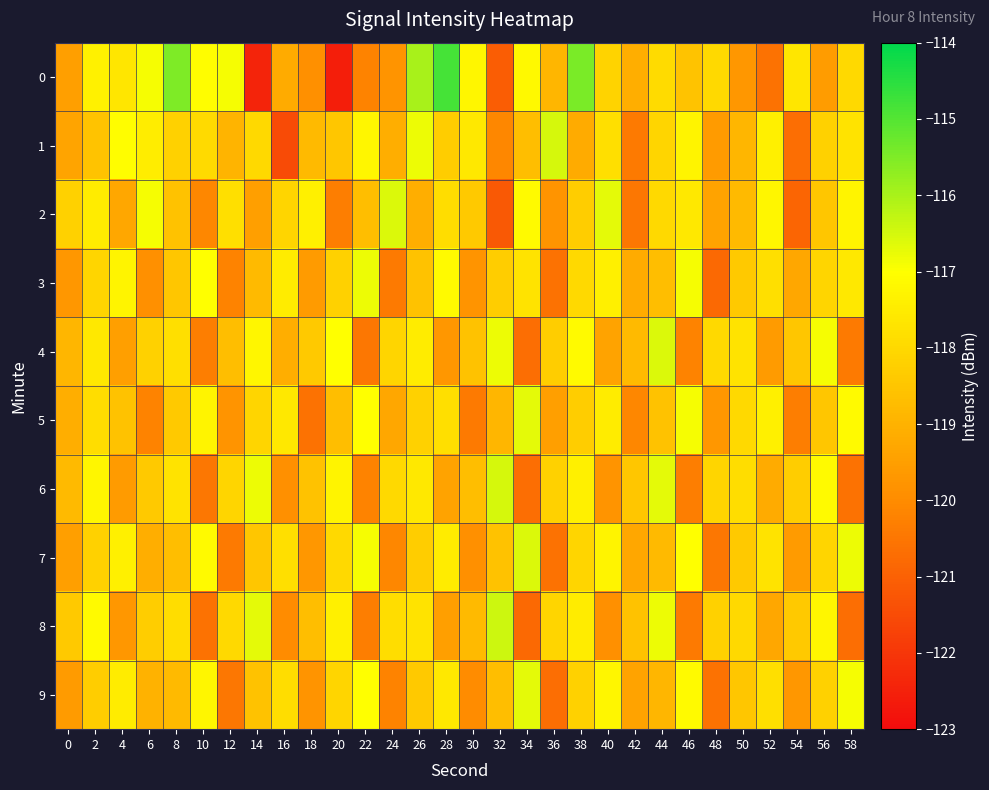

List the series in order of their peak value, highest first.

0, 8, 1, 6, 2, 4, 7, 5, 9, 3